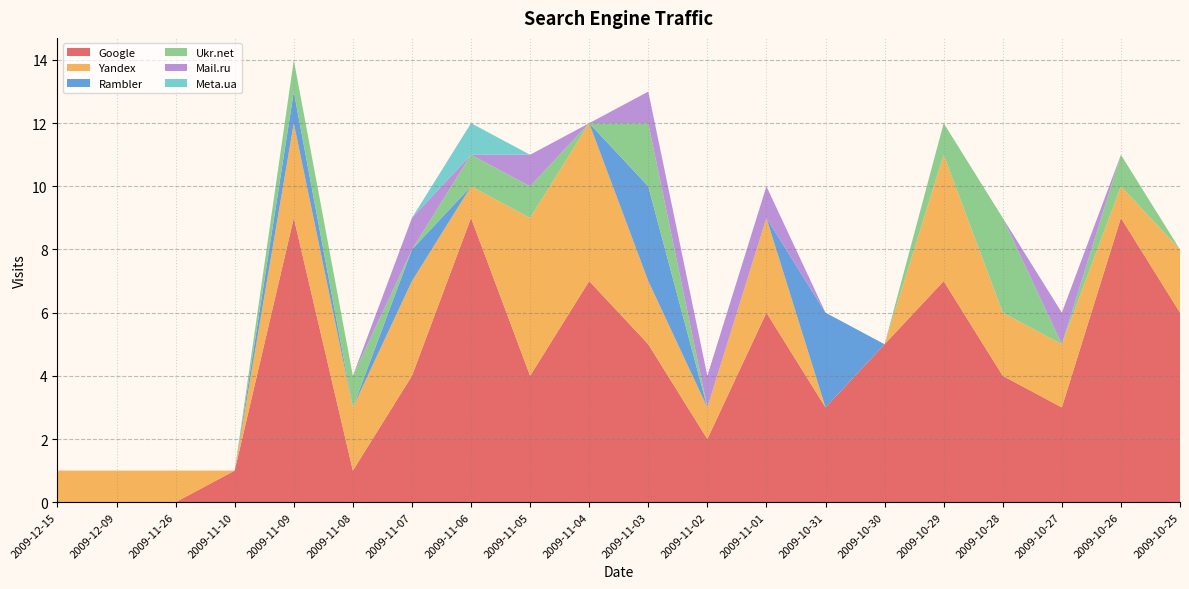

Reading left to right, transcribe all the data shown in this chart.

Google: 0	0	0	1	9	1	4	9	4	7	5	2	6	3	5	7	4	3	9	6
Yandex: 1	1	1	0	3	2	3	1	5	5	2	1	3	0	0	4	2	2	1	2
Rambler: 0	0	0	0	1	0	1	0	0	0	3	0	0	3	0	0	0	0	0	0
Ukr.net: 0	0	0	0	1	1	0	1	1	0	2	0	0	0	0	1	3	0	1	0
Mail.ru: 0	0	0	0	0	0	1	0	1	0	1	1	1	0	0	0	0	1	0	0
Meta.ua: 0	0	0	0	0	0	0	1	0	0	0	0	0	0	0	0	0	0	0	0